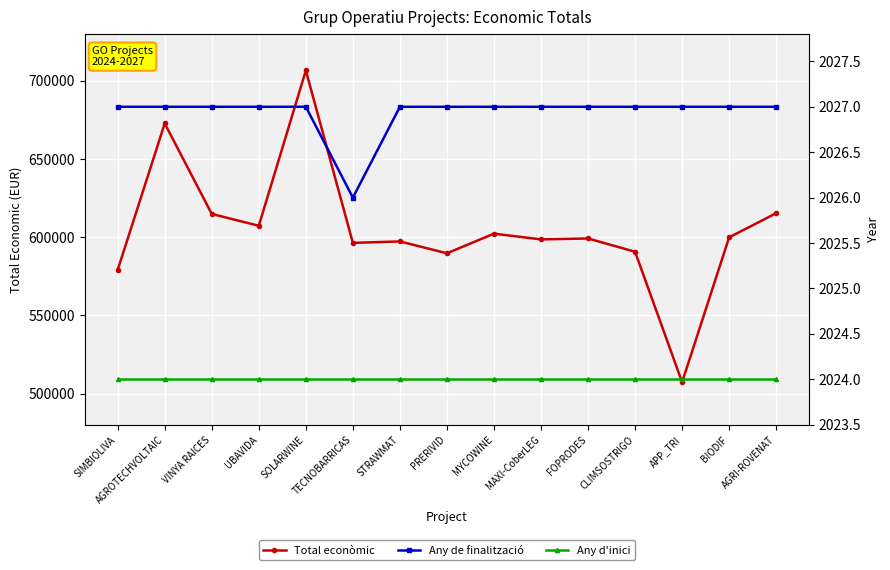

At how many categories does at least one series exceed 585623?

13